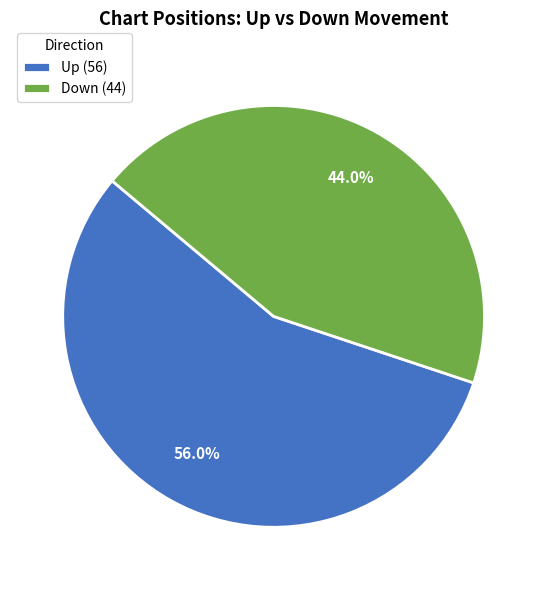

Which has a higher value, Down (44) or Up (56)?

Up (56)